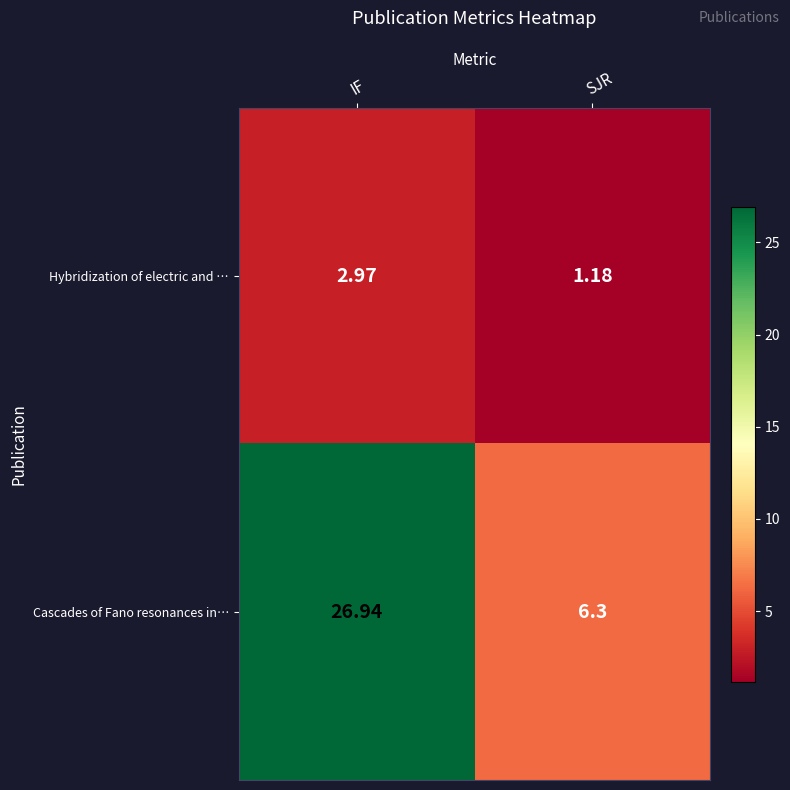

At how many categories does at least one series exceed 4?

2